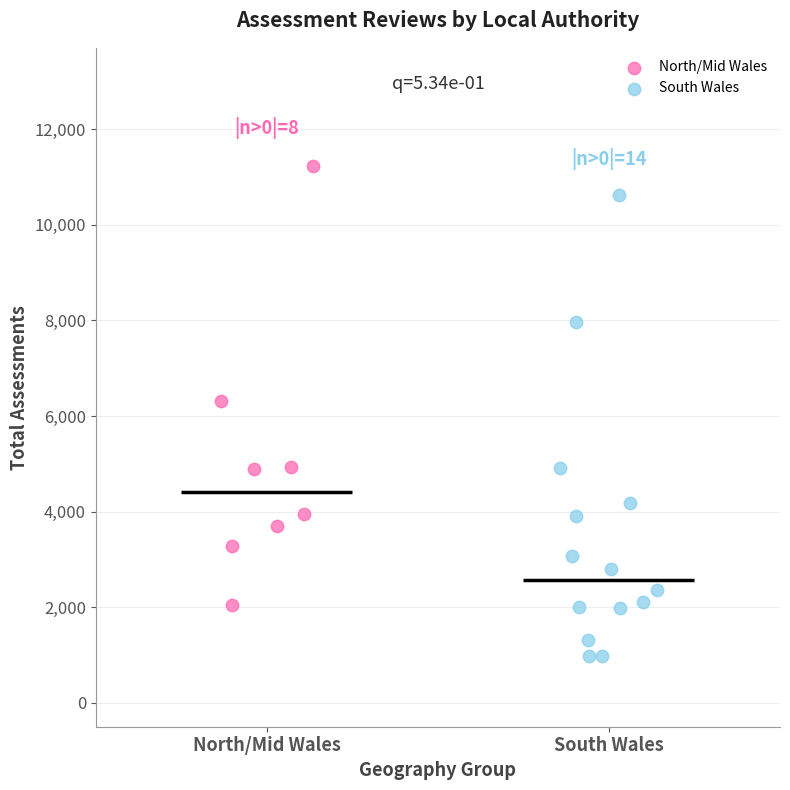

What are all the series names shown in the legend?

North/Mid Wales, South Wales